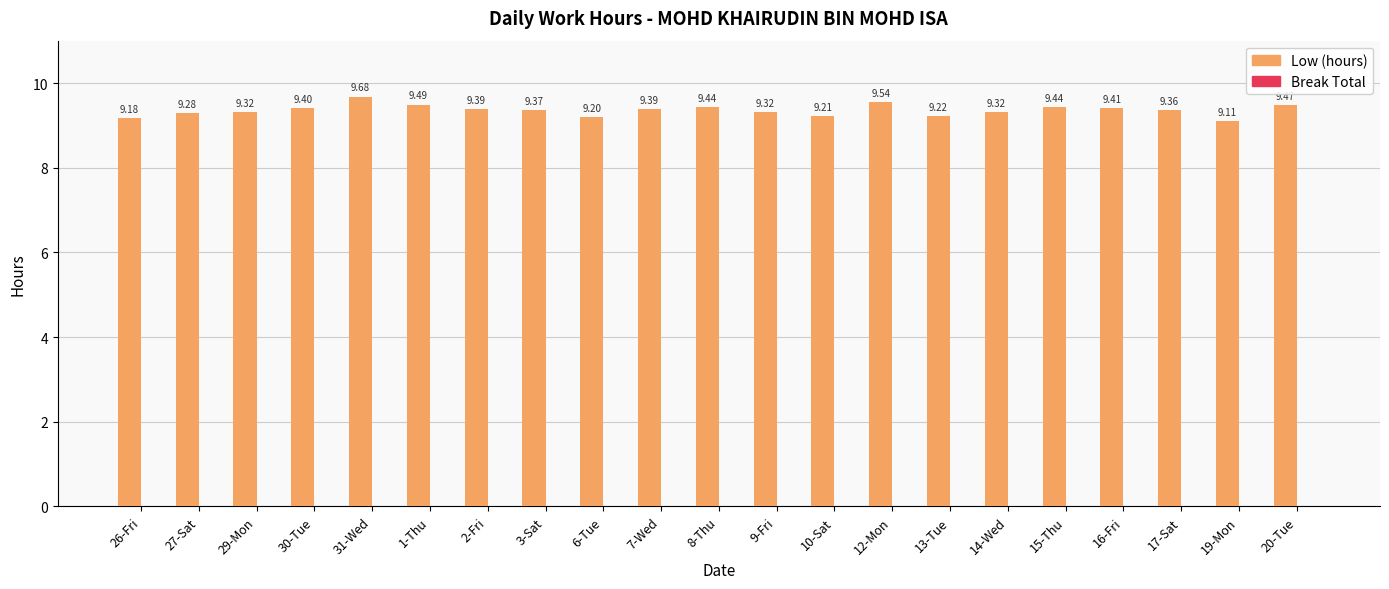

What is the change in value from 29-Mon to 16-Fri?

+0.1